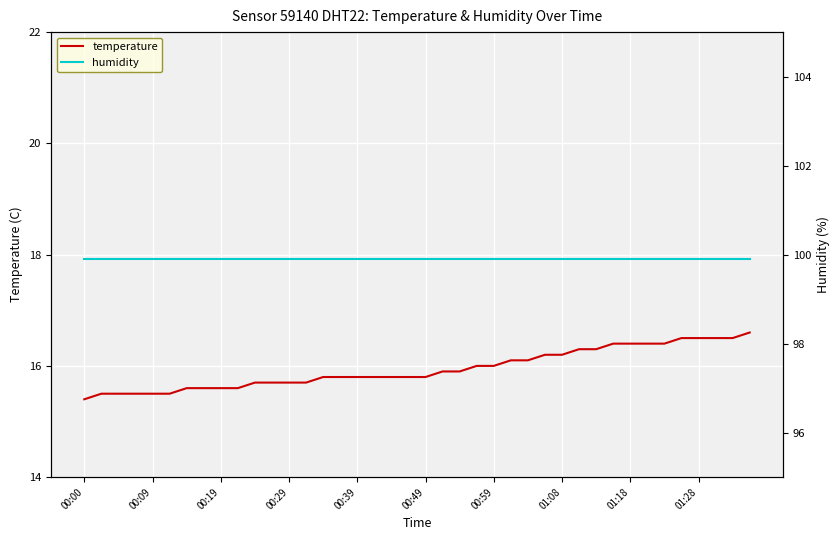

The temperature series shows 8.6 at 14. True or false?

False